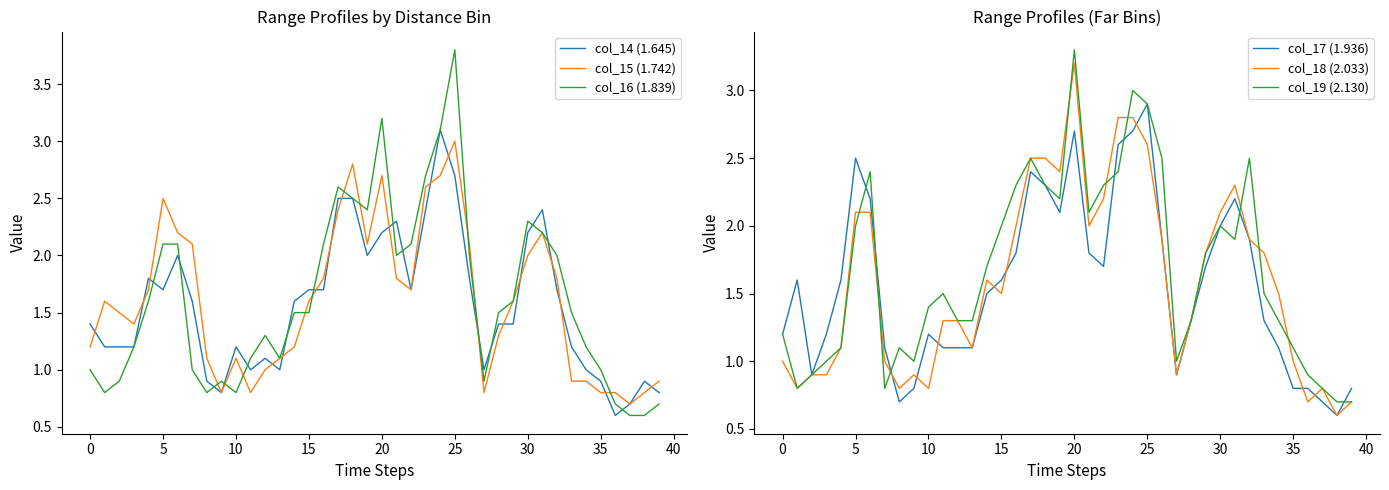

Between 25 and 32, which series saw the biggest shift?

col_16 (1.839)